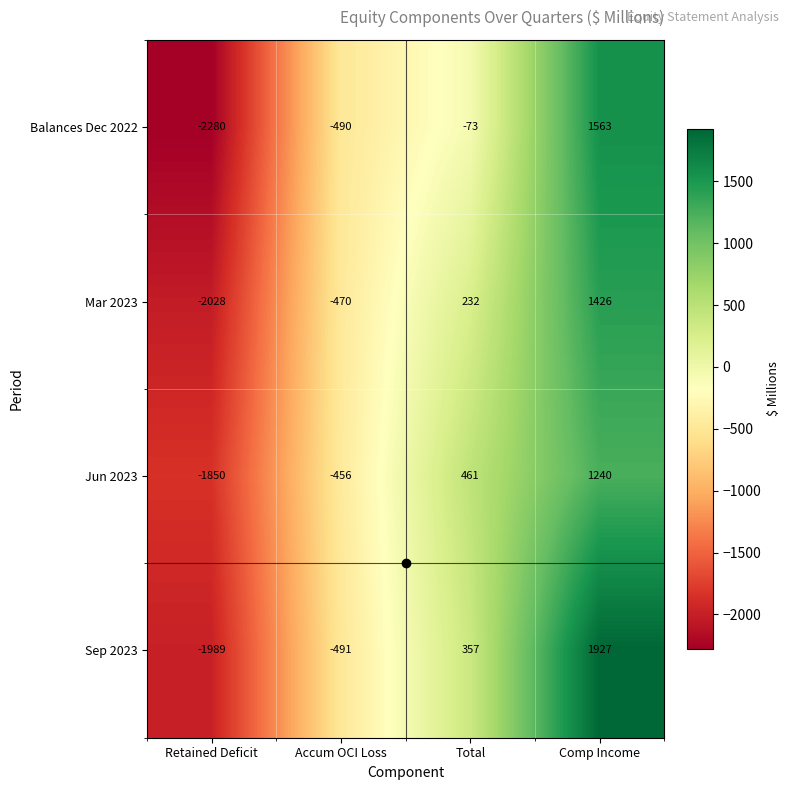

Which series has the largest range (max minus min)?

Sep 2023